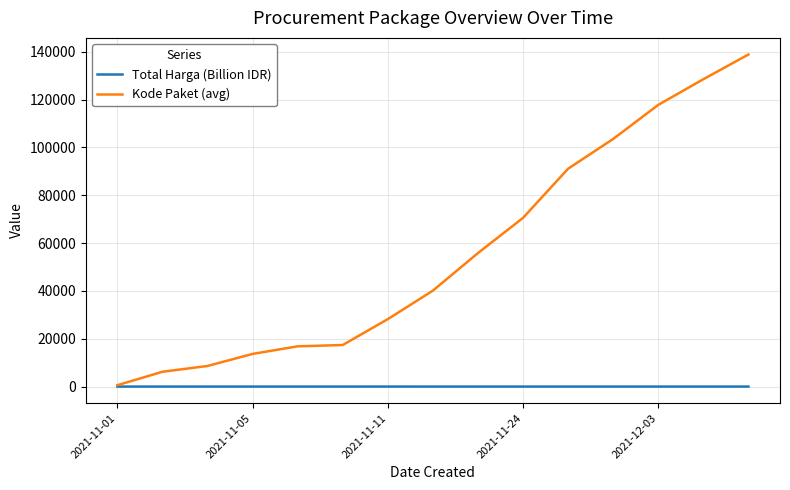

List the series in order of their peak value, lowest first.

Total Harga (Billion IDR), Kode Paket (avg)